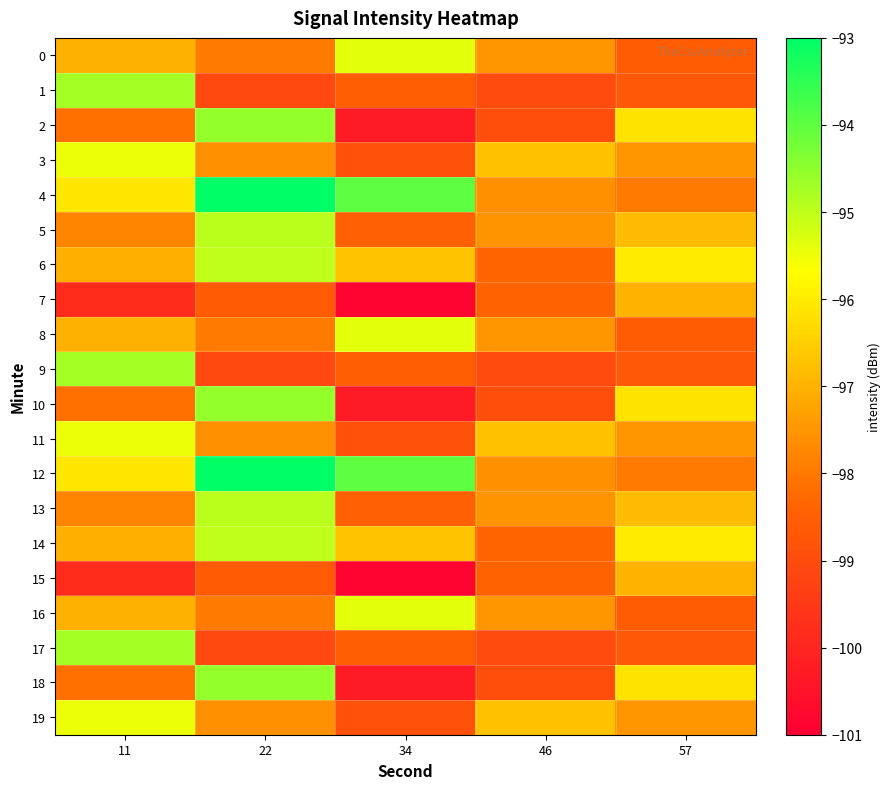

What is the total value across all series at 46?

-1960.2